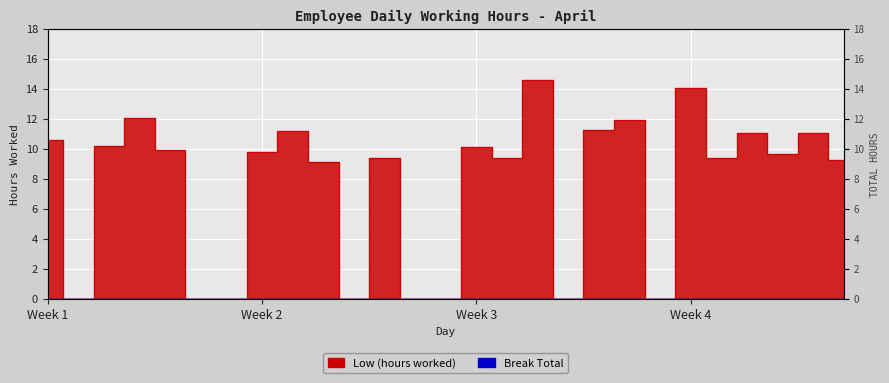

List the labels in order of value, largest first.

17, 22, 4, 20, 19, 9, 24, 26, 1, 3, 15, 5, 8, 25, 23, 16, 12, 27, 10, 2, 6, 7, 11, 13, 14, 18, 21